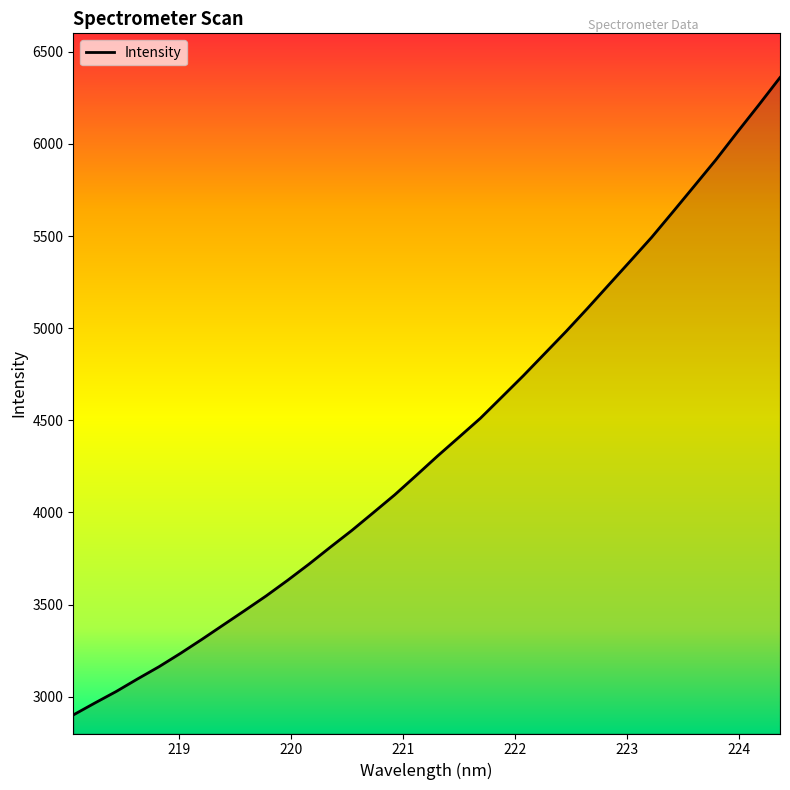

What is the maximum value shown in the chart?

6360.0